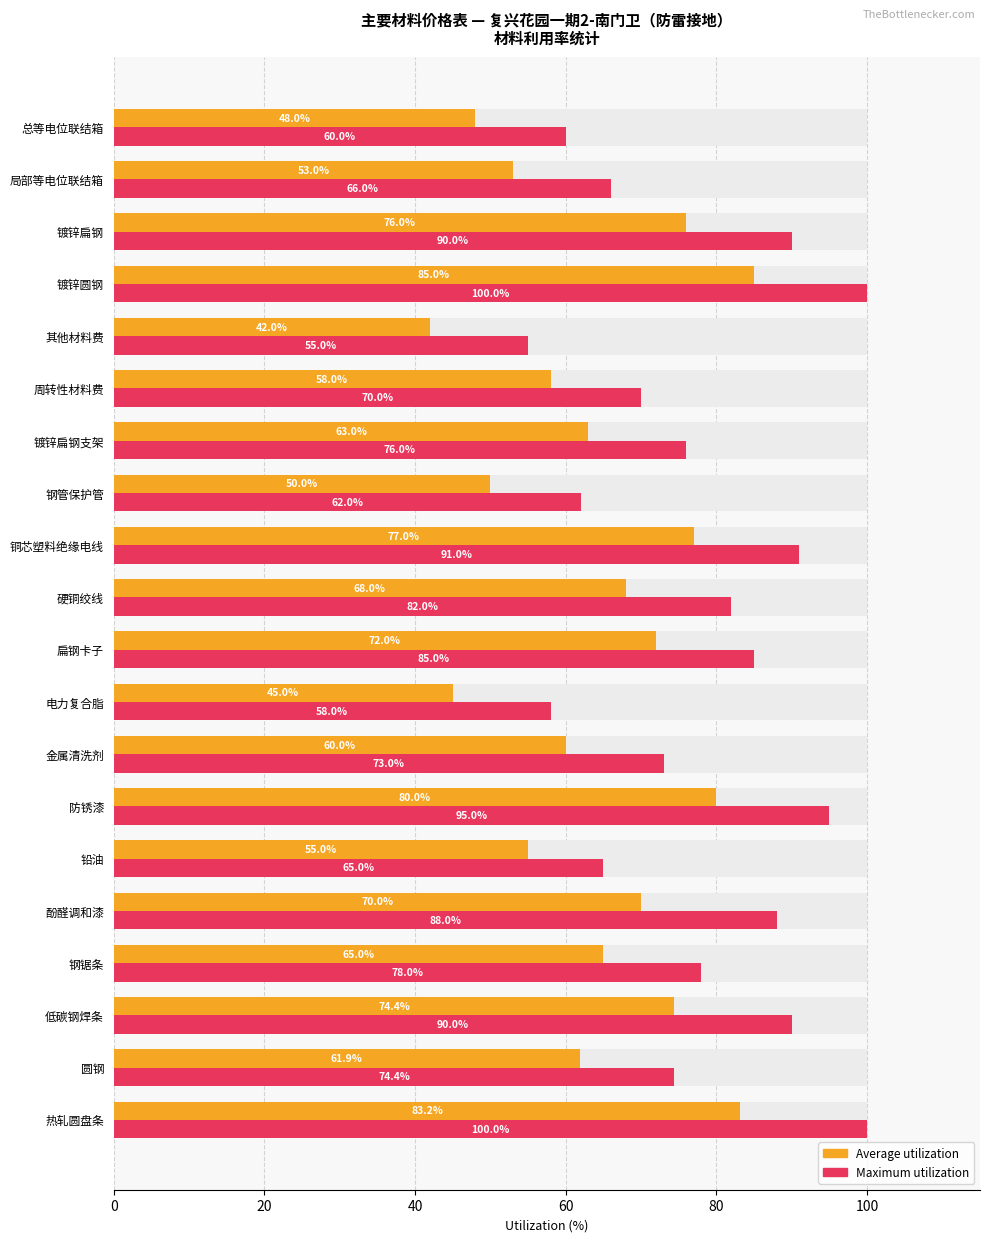

At how many categories does at least one series exceed 49?

20